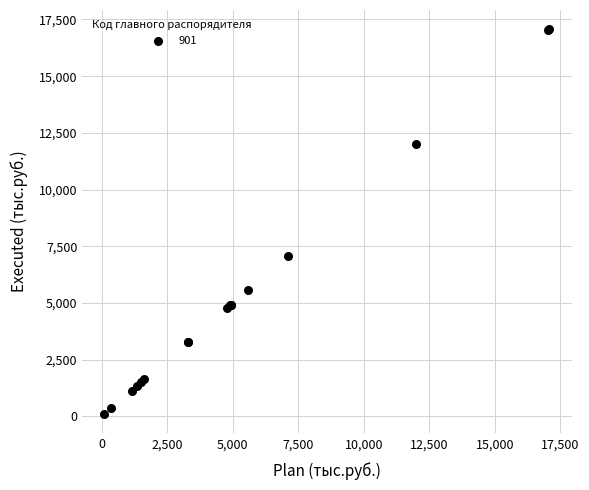

What Y value in the scatter plot is closest to 8587?

7093.5